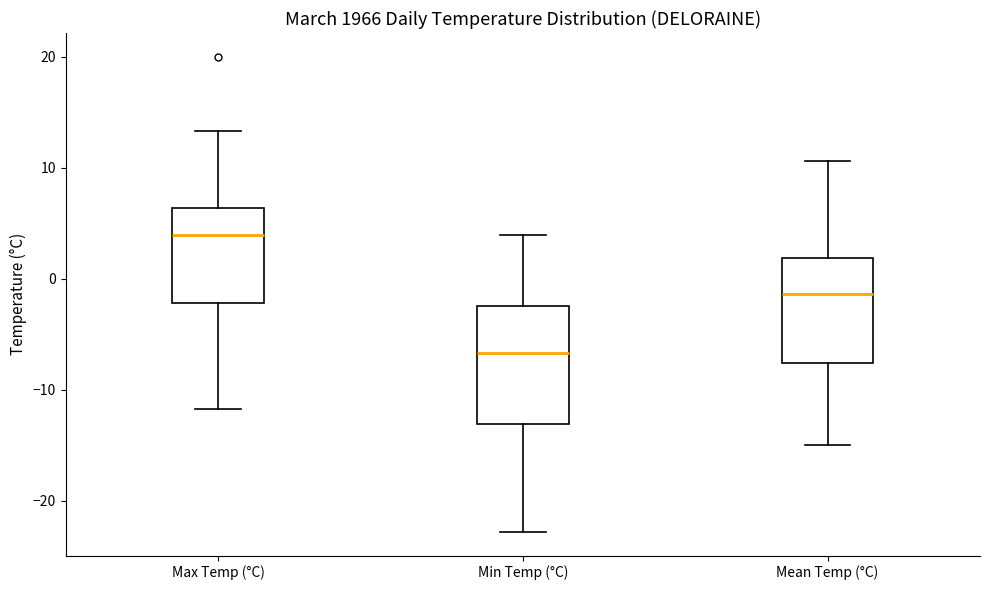

Which box has the highest median line?

Max Temp (°C)